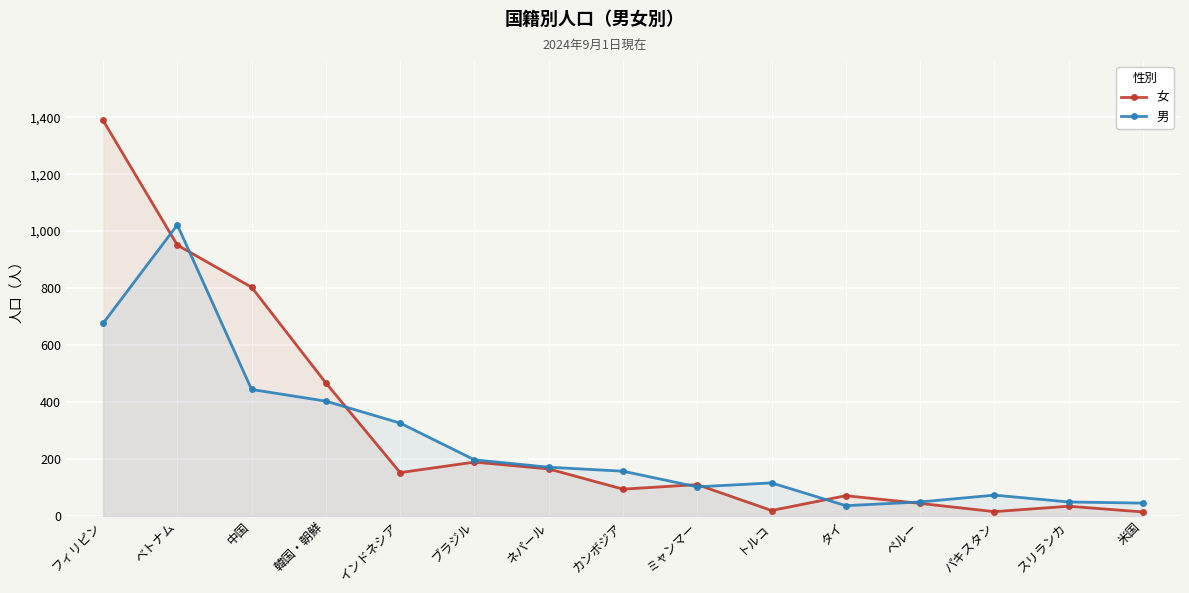

List the series in order of their peak value, highest first.

女, 男